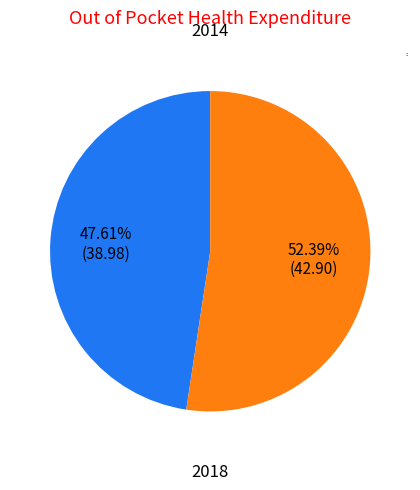

What percentage is the 2014 slice, to the nearest percent?

48%